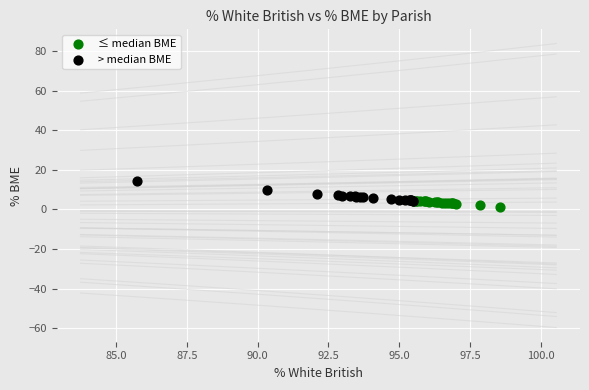

Which series reaches the minimum Y coordinate?

≤ median BME